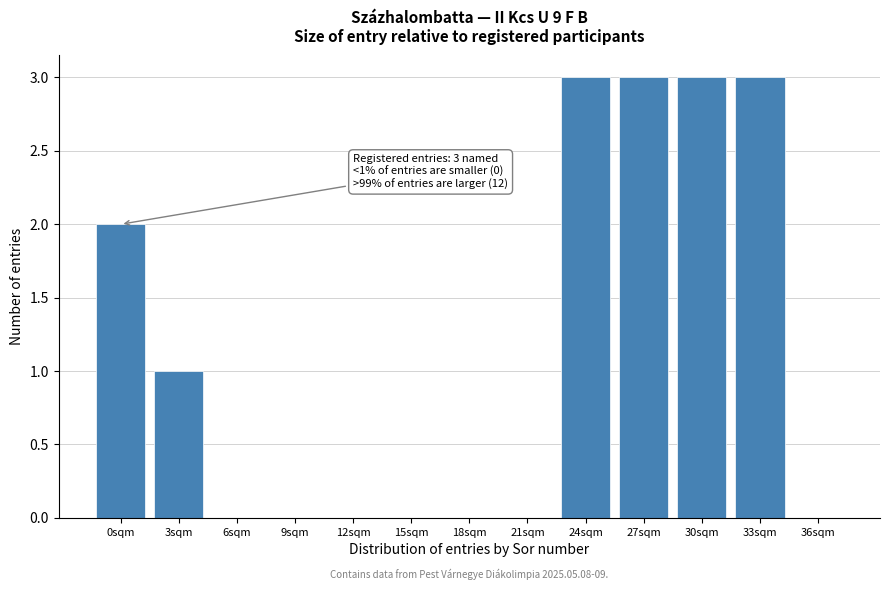

Reading left to right, what are all the values shown in this chart?

0sqm=2	3sqm=1	6sqm=0	9sqm=0	12sqm=0	15sqm=0	18sqm=0	21sqm=0	24sqm=3	27sqm=3	30sqm=3	33sqm=3	36sqm=0